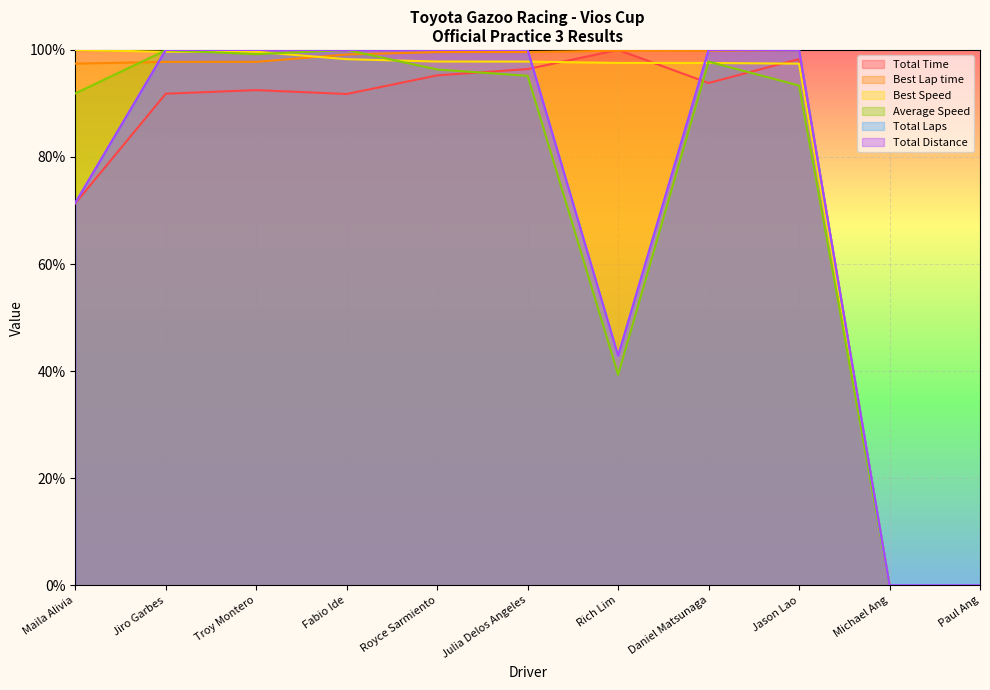

How many categories are shown in the chart?

11